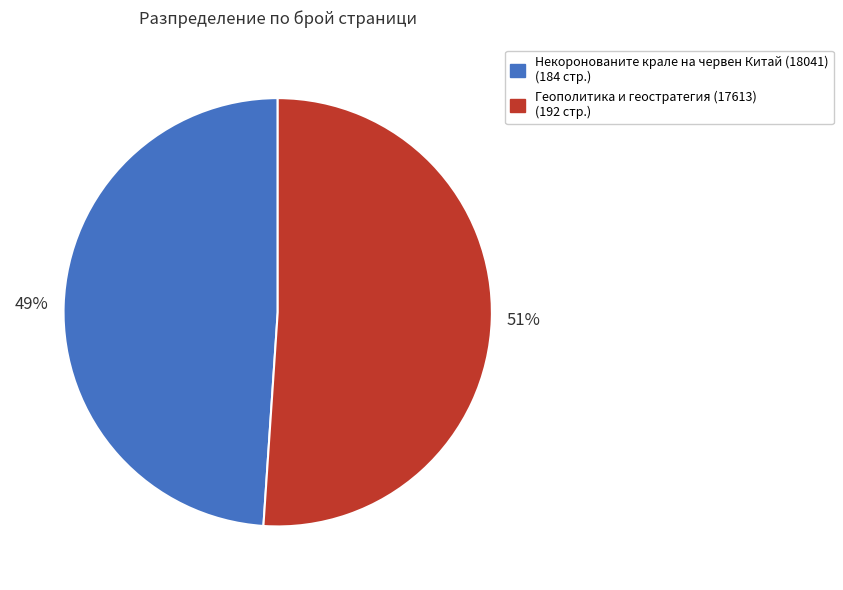

Is it true that Геополитика и геостратегия (17613) is 37% of the pie?

False